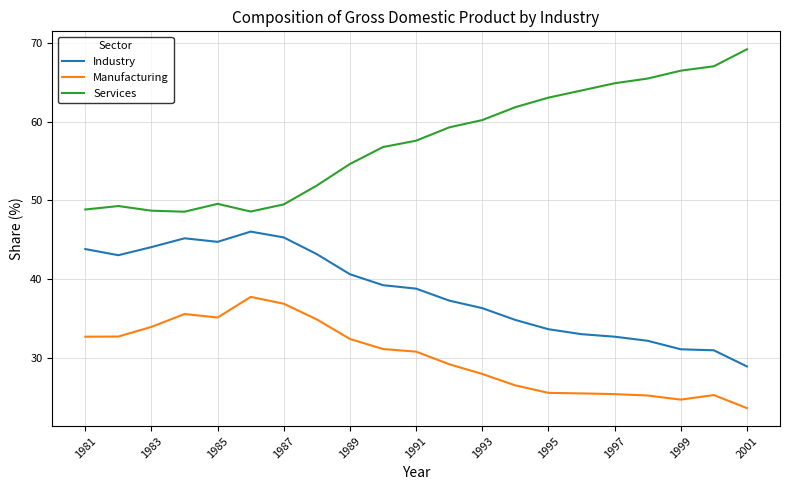

What is the difference between the maximum and minimum values in the Manufacturing series?

14.1